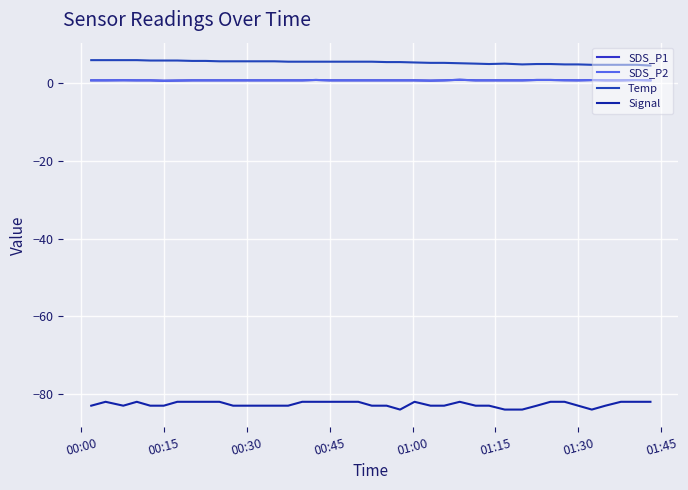

What is the difference between the maximum and minimum values in the SDS_P2 series?

0.2